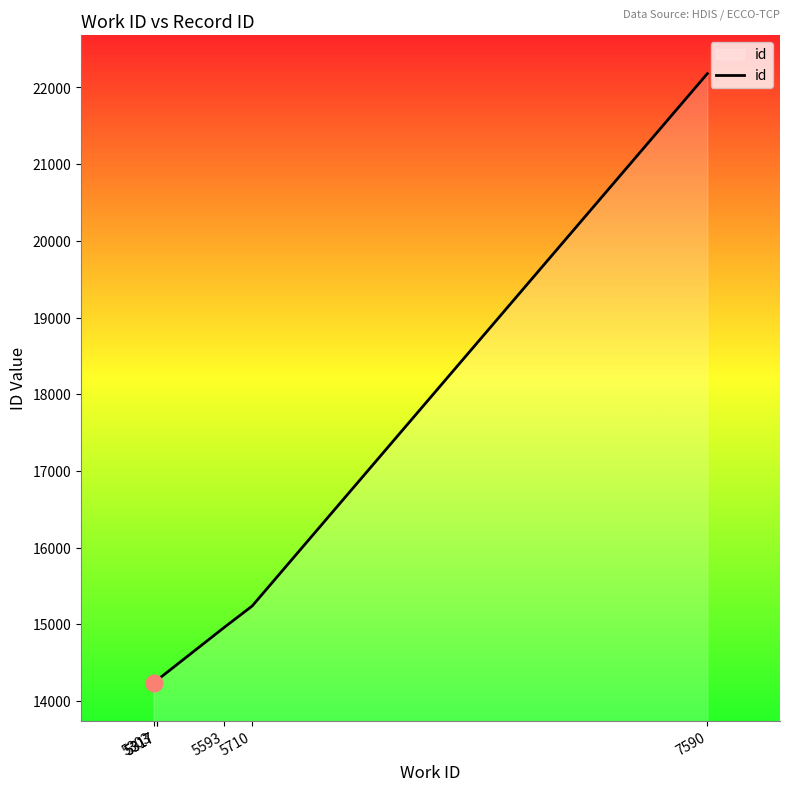

What is the ratio of the value at 5317 to the value at 5317?

1.0